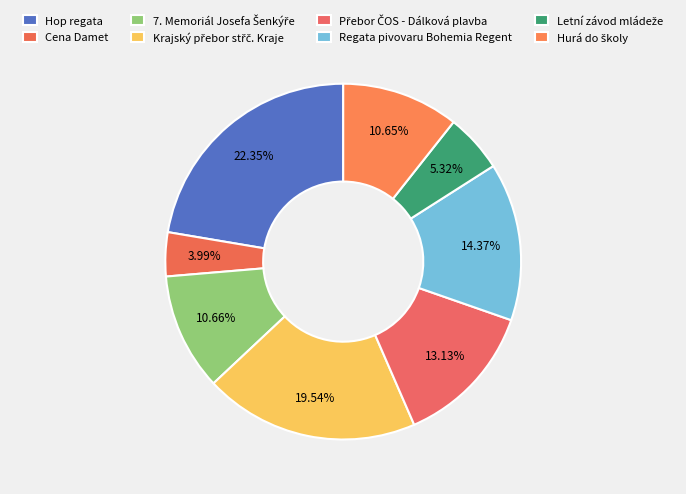

Between Přebor ČOS - Dálková plavba and Hurá do školy, which is larger?

Přebor ČOS - Dálková plavba